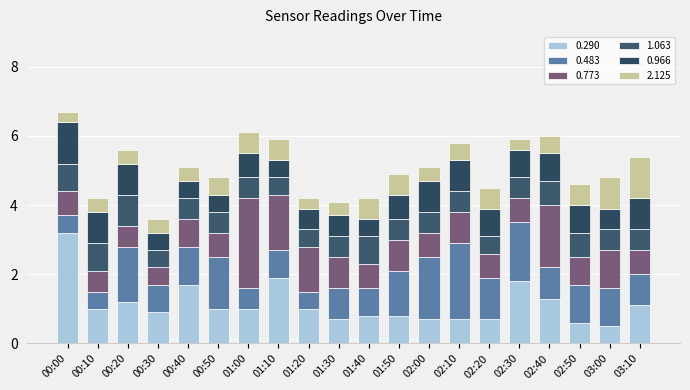

Which series has the largest range (max minus min)?

0.290